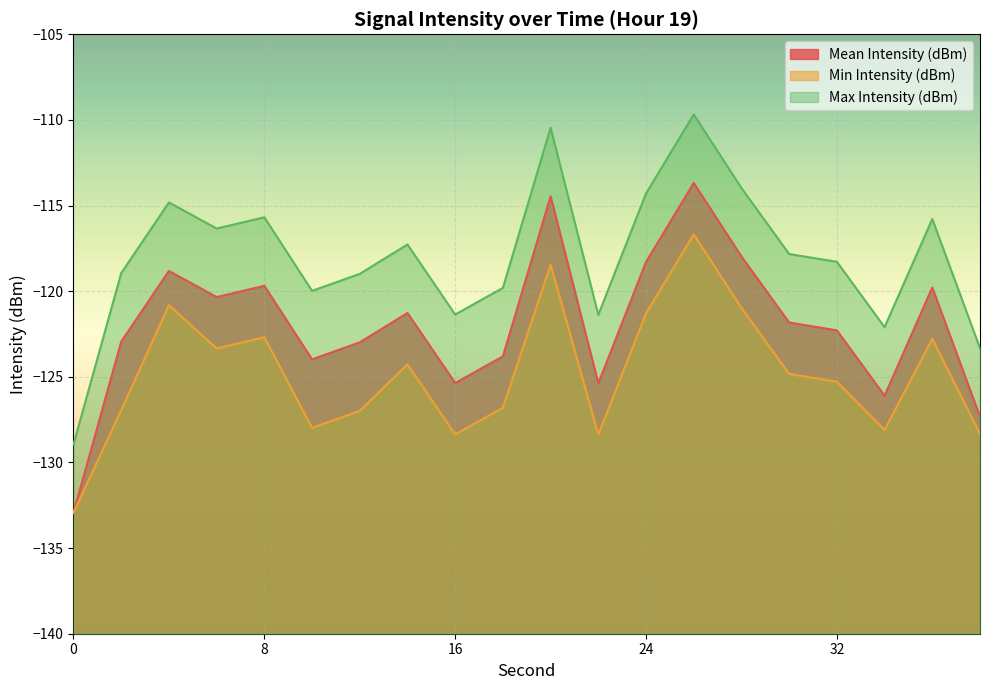

True or false: Mean Intensity (dBm) and Max Intensity (dBm) cross at least once.

False